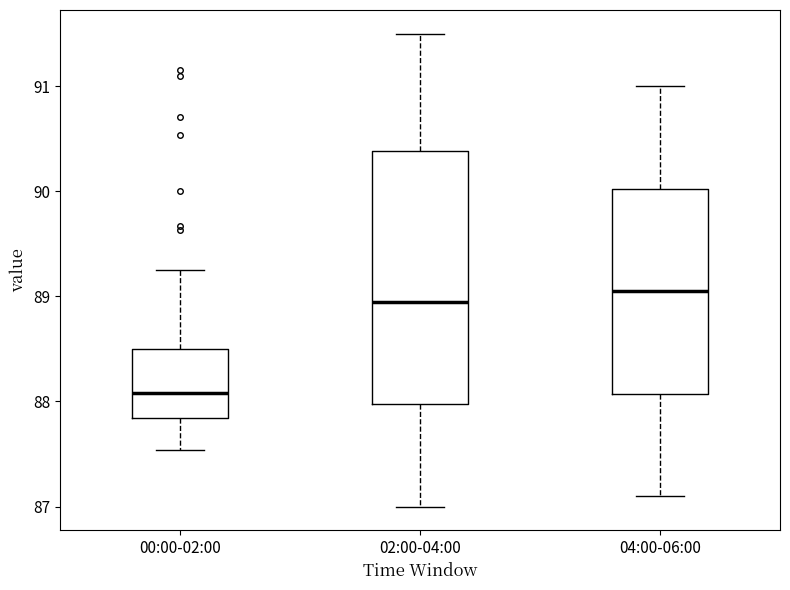

Reading left to right, read every box against the y-axis: the position of its median line, the range the box covers, and the ends of its whiskers. The values are not printed on the chart, so give them approximately, as read against the axis.

00:00-02:00: median 88.1, box 87.8 to 88.5, whiskers 87.5 to 89.3
02:00-04:00: median 89.0, box 88.0 to 90.4, whiskers 87.0 to 91.5
04:00-06:00: median 89.1, box 88.1 to 90.0, whiskers 87.1 to 91.0